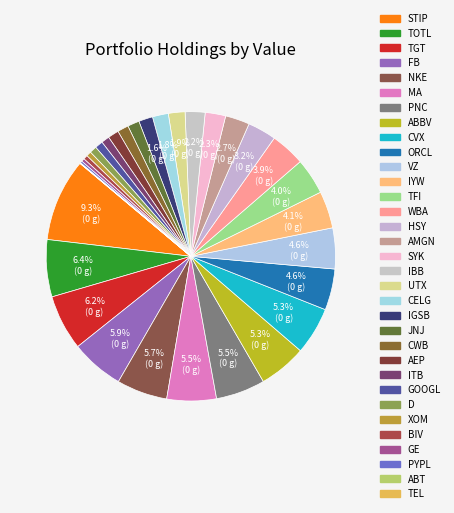

Is there any slice that represents more than half of the pie?

No